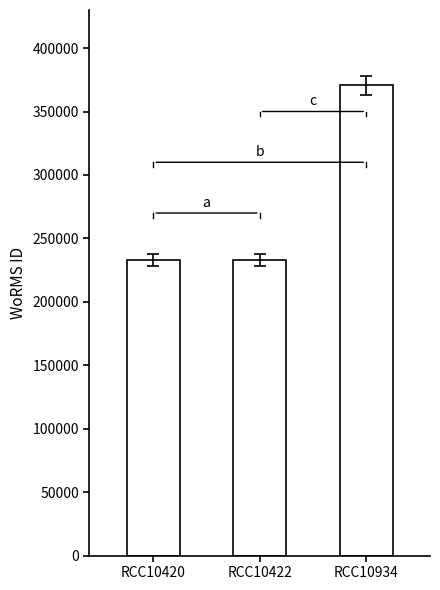

Which has a higher value, RCC10422 or RCC10934?

RCC10934